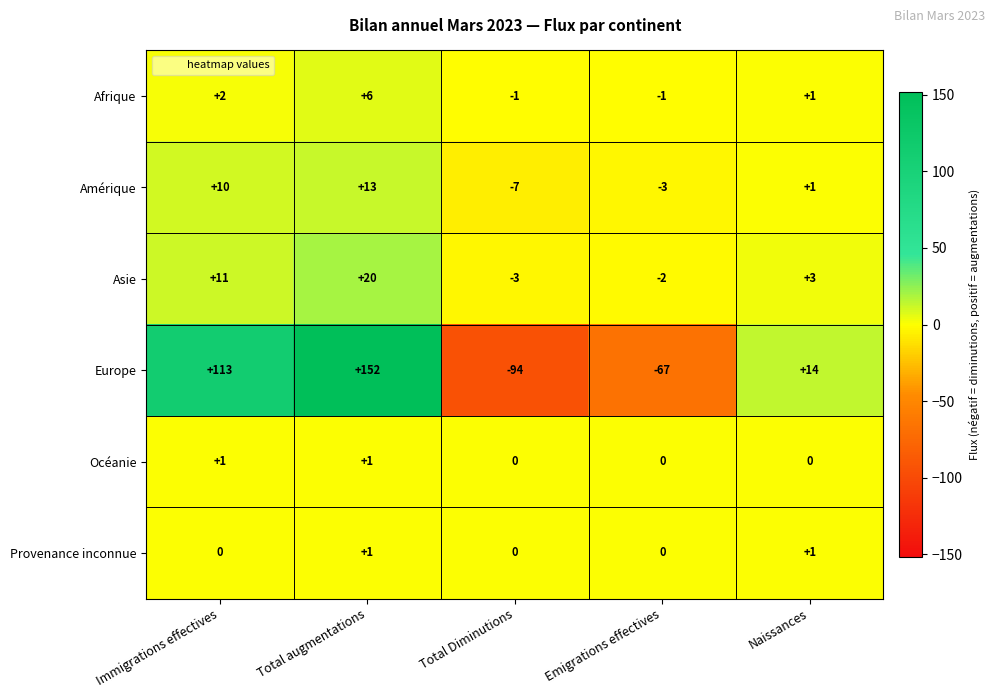

What is the difference between the maximum and minimum values in the Europe series?

246